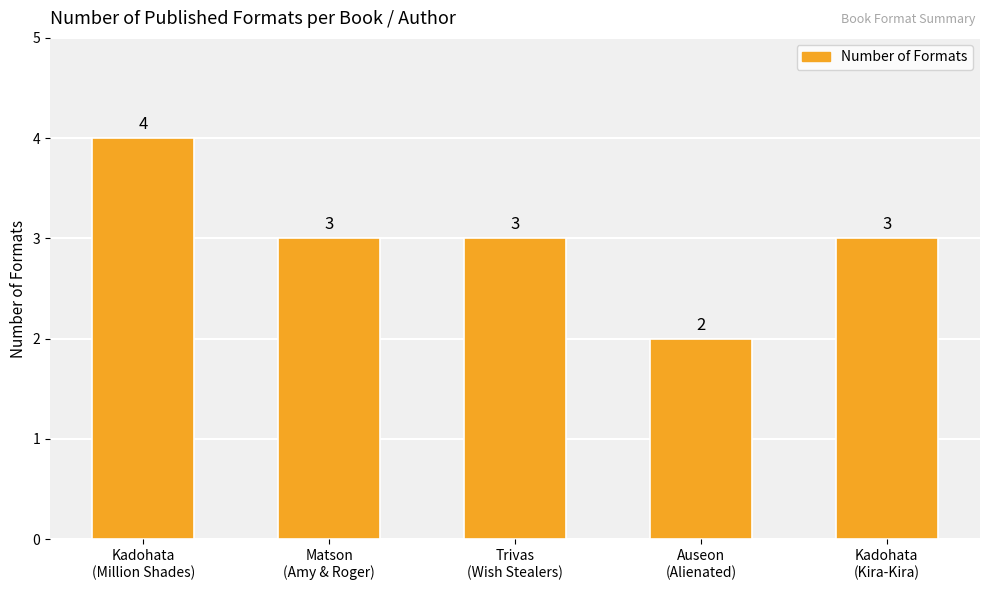

How many values are between 3 and 4?

4